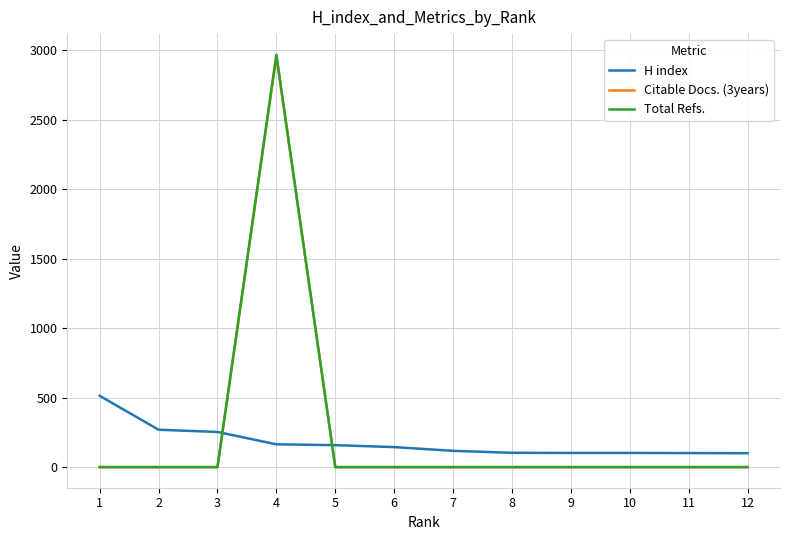

At which category is the sum across all series the highest?

4